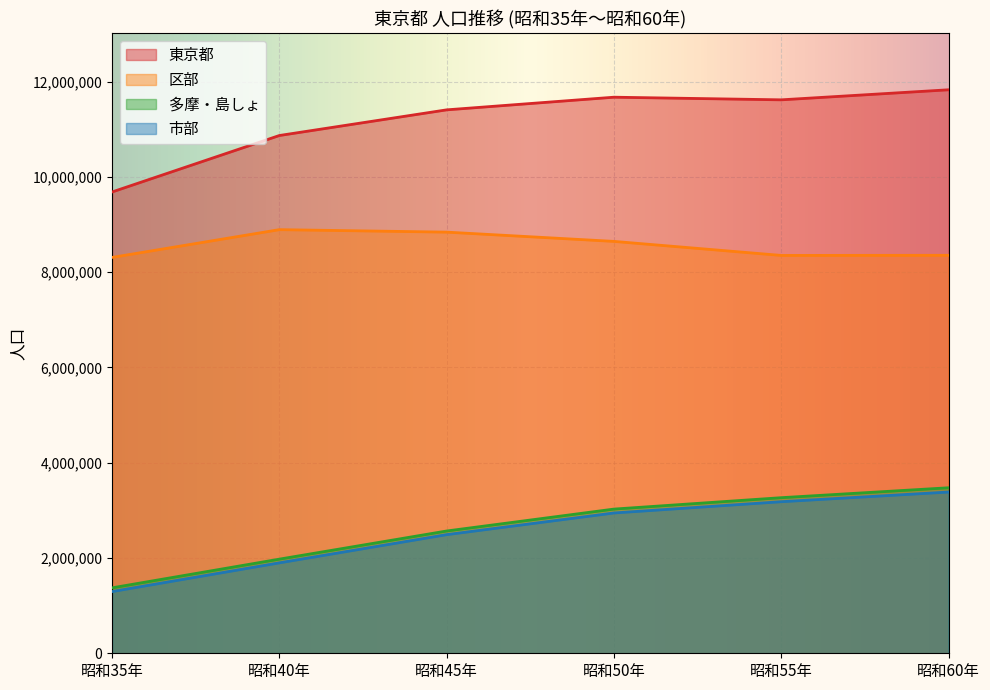

Reading right to left, what are all the values shown in this chart?

東京都: 11829363	11618281	11673554	11408071	10869244	9683802
区部: 8354615	8351893	8646520	8840942	8893094	8310027
多摩・島しょ: 3474748	3266388	3027034	2567129	1976150	1373775
市部: 3385056	3182019	2945600	2490571	1898529	1295520